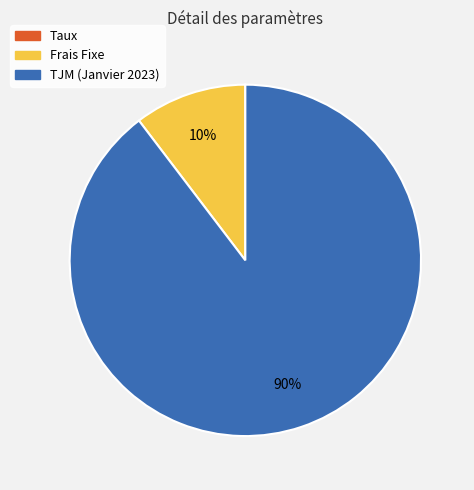

What is the largest slice in the pie chart?

TJM (Janvier 2023)